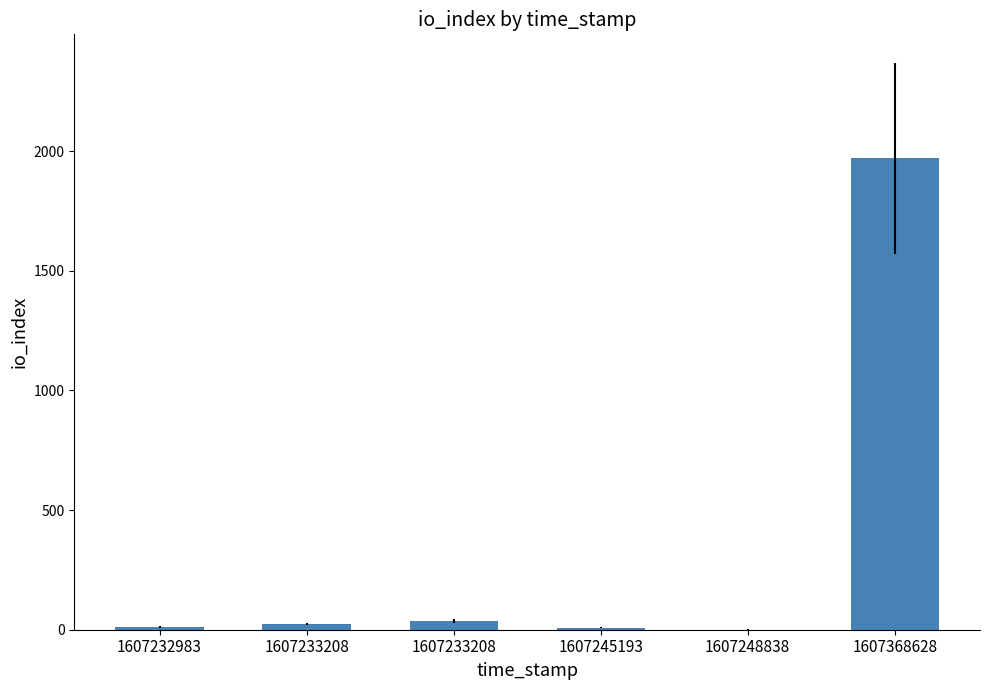

The chart shows a value of 25 at 1607233208. True or false?

True